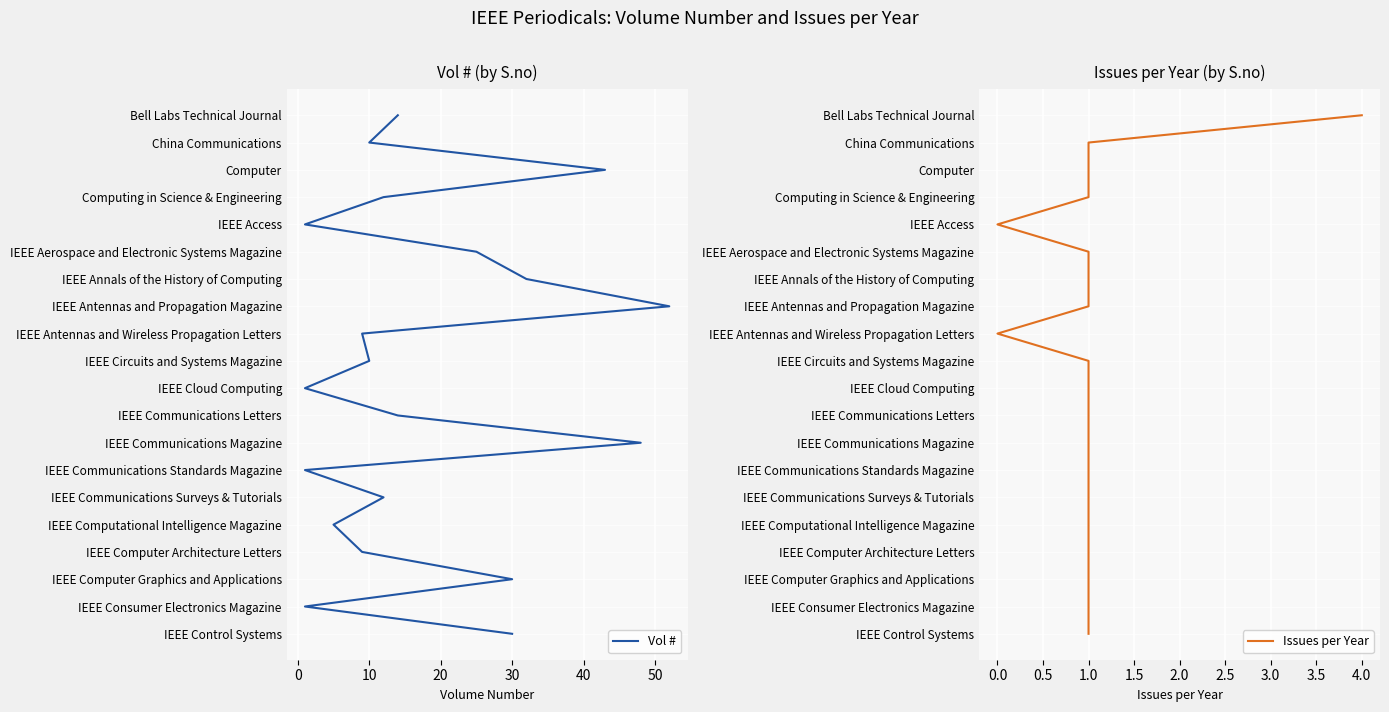

True or false: Issues per Year and Vol # cross at least once.

False